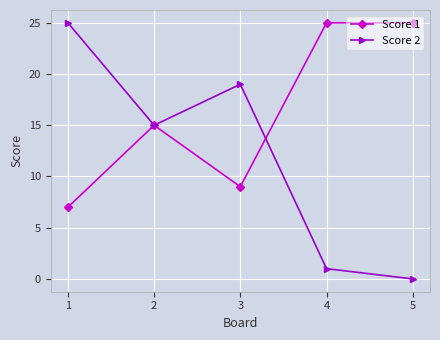

Reading left to right, transcribe all the data shown in this chart.

Score 1: 1=7	2=15	3=9	4=25	5=25
Score 2: 1=25	2=15	3=19	4=1	5=0